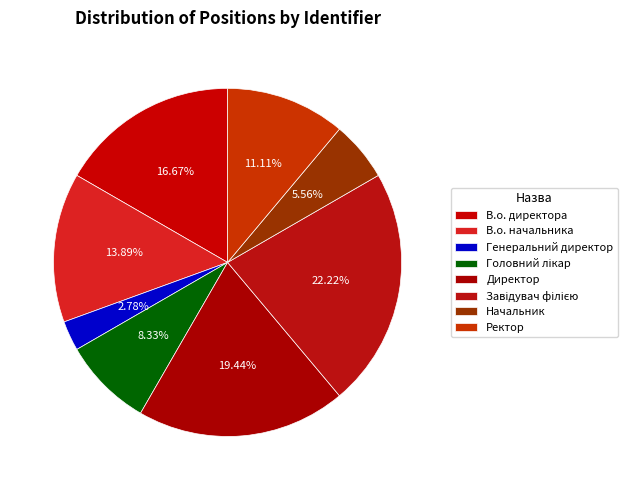

Which category has the smallest portion of the pie?

Генеральний директор